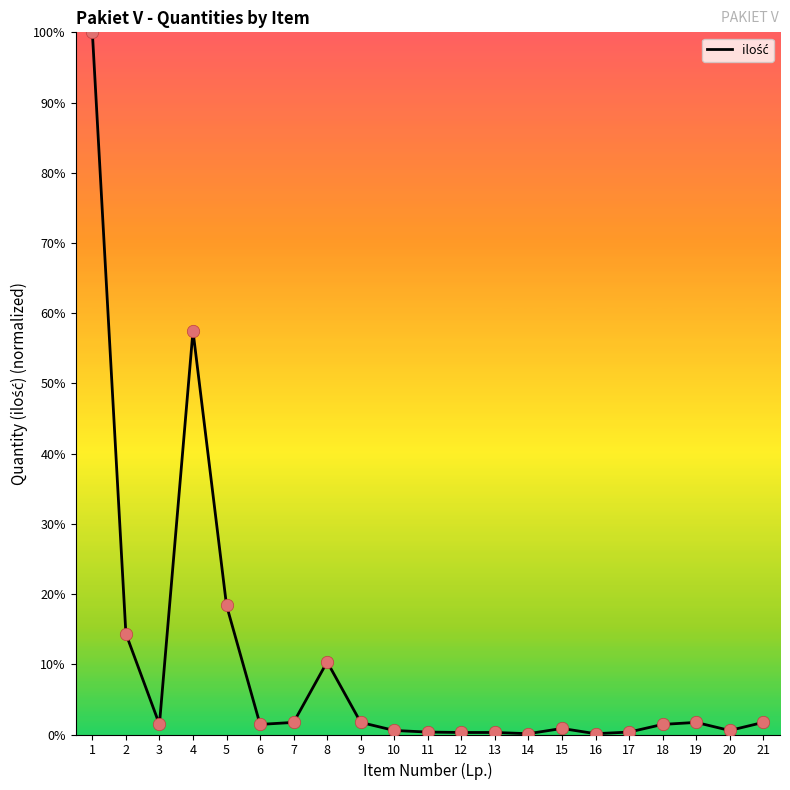

What is the change in value from 12 to 21?

+1.4